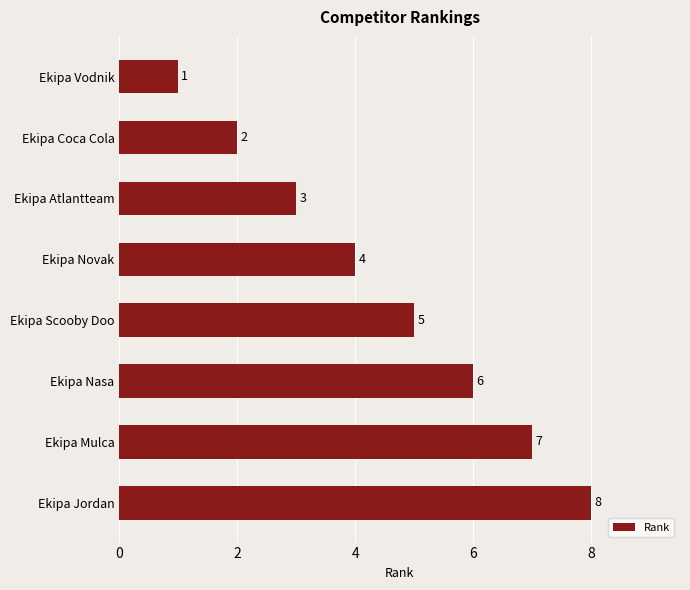

What is the minimum value shown in the chart?

1